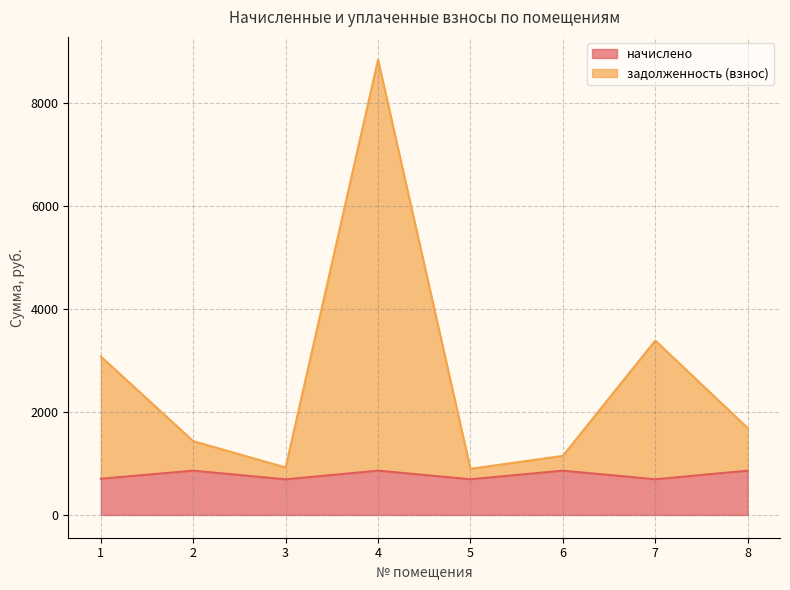

At which category does the chart reach its peak across all series?

4